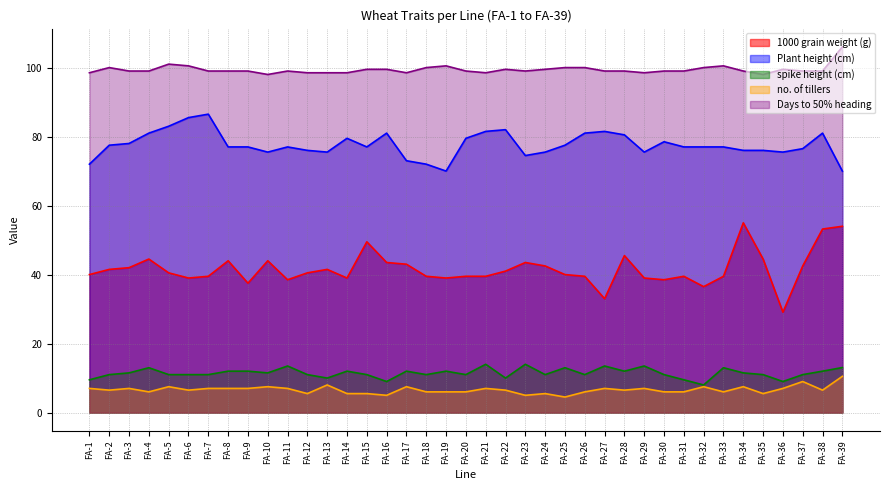

What is the greatest value displayed?

106.0